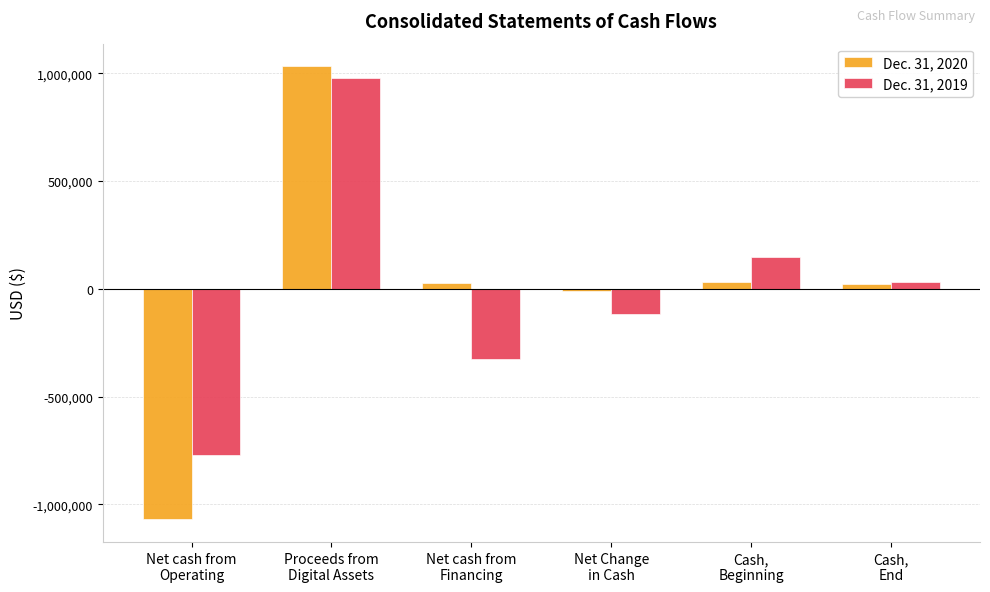

What is the label of the 4th bar from the right?

Net cash from
Financing